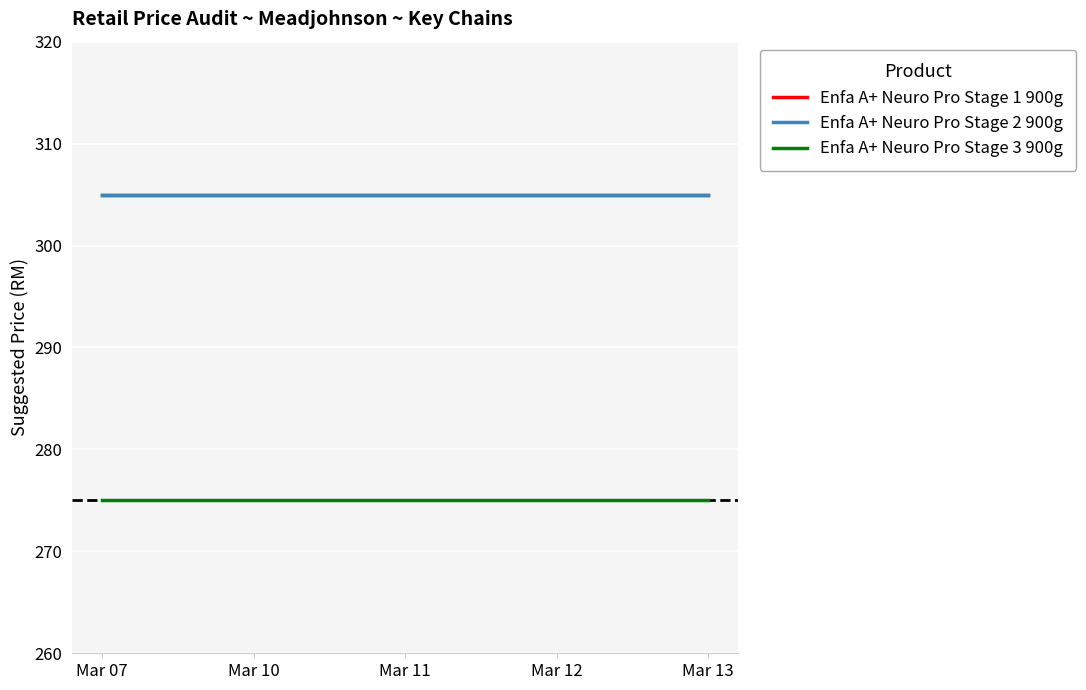

Reading left to right, transcribe all the data shown in this chart.

Enfa A+ Neuro Pro Stage 1 900g: Mar 07=305	Mar 10=305	Mar 11=305	Mar 12=305	Mar 13=305
Enfa A+ Neuro Pro Stage 2 900g: Mar 07=305	Mar 10=305	Mar 11=305	Mar 12=305	Mar 13=305
Enfa A+ Neuro Pro Stage 3 900g: Mar 07=275	Mar 10=275	Mar 11=275	Mar 12=275	Mar 13=275